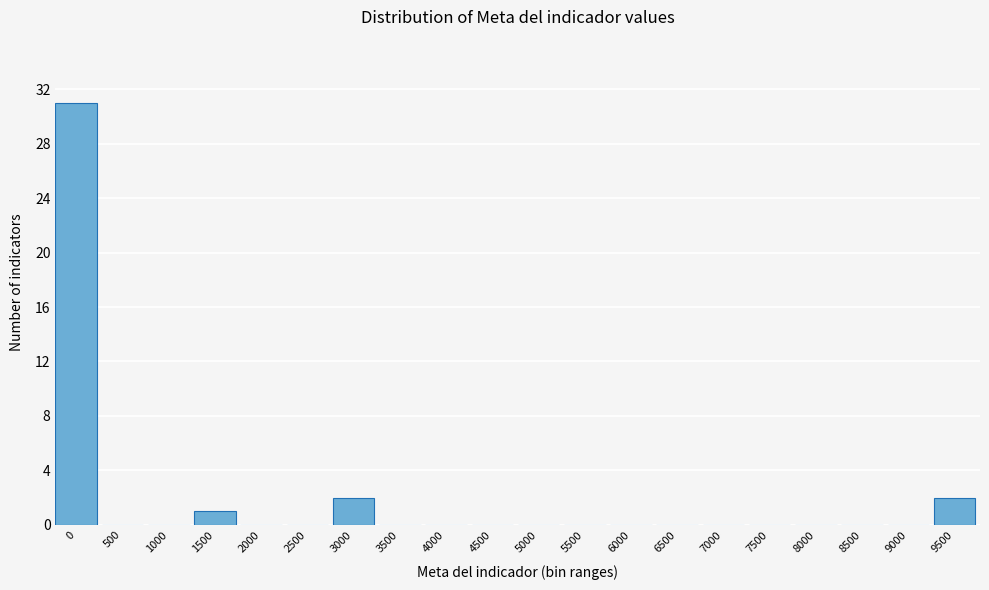

Reading left to right, list all the values displayed in this chart.

0=31	500=0	1000=0	1500=1	2000=0	2500=0	3000=2	3500=0	4000=0	4500=0	5000=0	5500=0	6000=0	6500=0	7000=0	7500=0	8000=0	8500=0	9000=0	9500=2